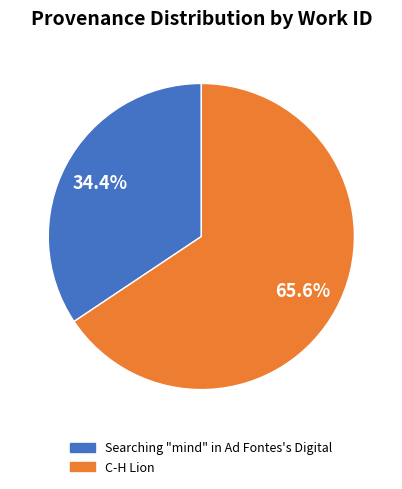

What portion of the pie excludes Searching "mind" in Ad Fontes's Digital?

65.6%